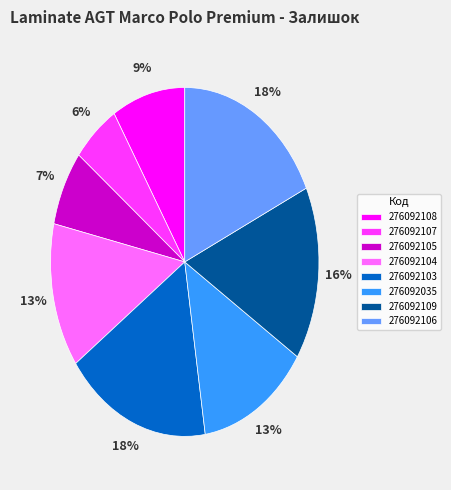

How many segments does this pie chart have?

8